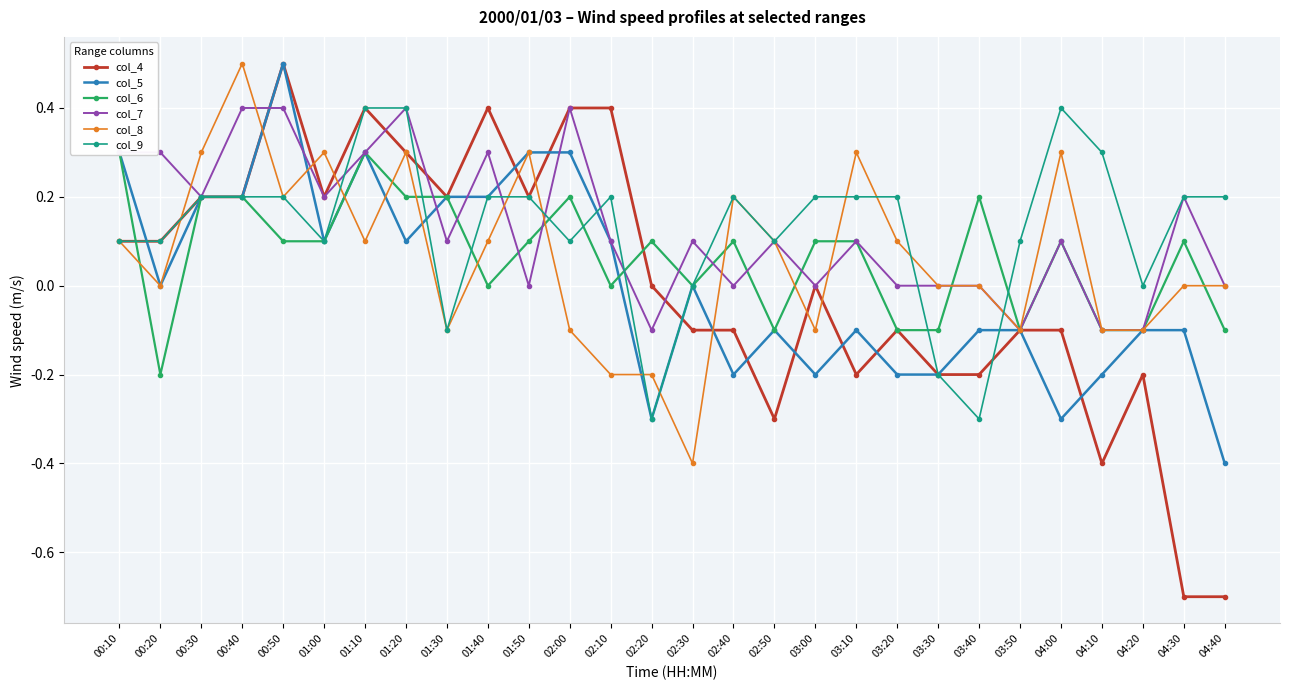

Which series ends up on top after the final intersection of col_7 and col_9?

col_9